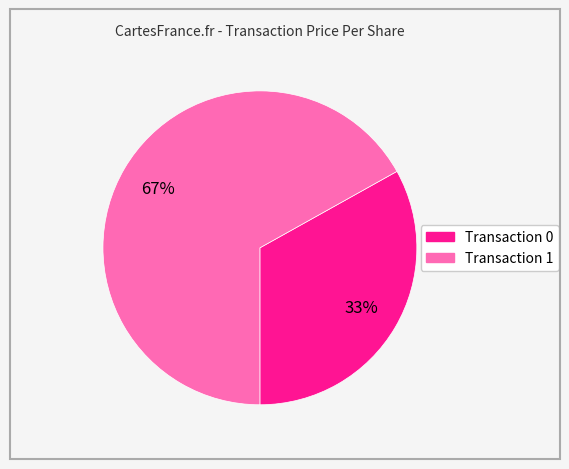

To the nearest percent, what is the difference between the largest and smallest slice percentages?

34%